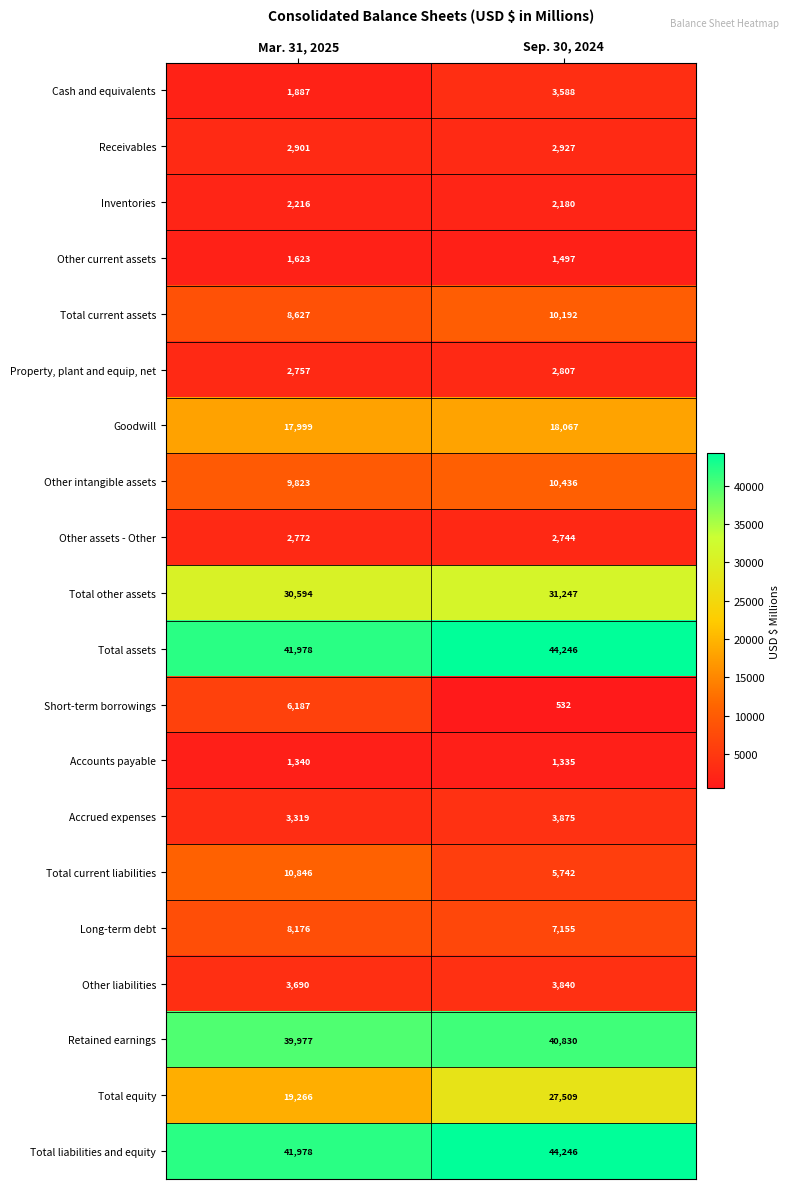

Rank the categories by Goodwill value from lowest to highest.

Mar. 31, 2025, Sep. 30, 2024